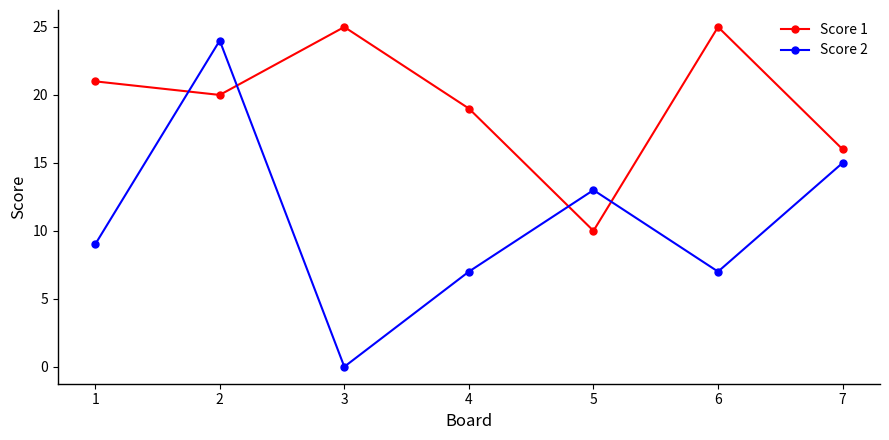

Between 5 and 7, which series saw the biggest shift?

Score 1